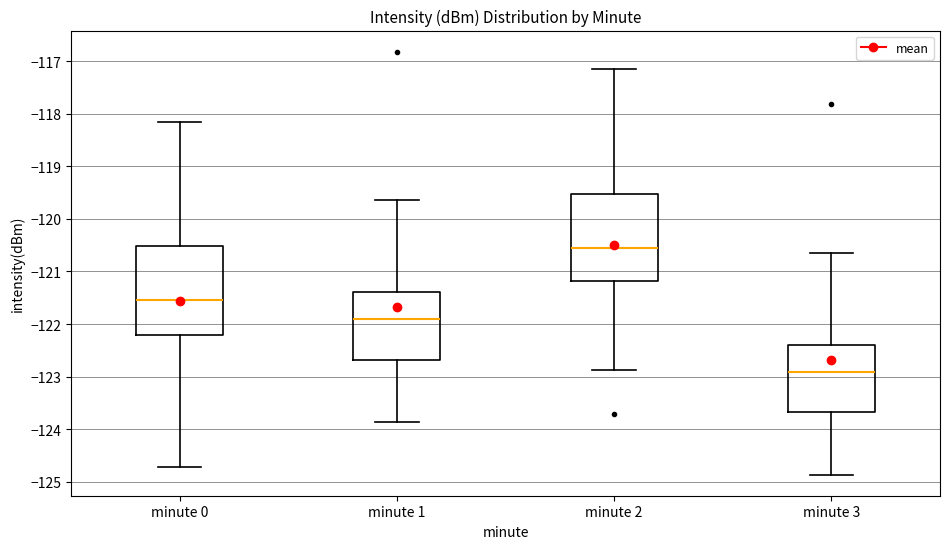

Reading left to right, transcribe this box plot: for each box, give where its median line is, the range the box spans, and where its two whiskers end, as read against the y-axis. The values are not printed on the chart, so give them approximately, as read against the axis.

minute 0: median -121.5, box -122.2 to -120.5, whiskers -124.7 to -118.1
minute 1: median -121.9, box -122.7 to -121.4, whiskers -123.9 to -119.6
minute 2: median -120.5, box -121.2 to -119.5, whiskers -122.9 to -117.1
minute 3: median -122.9, box -123.7 to -122.4, whiskers -124.9 to -120.6